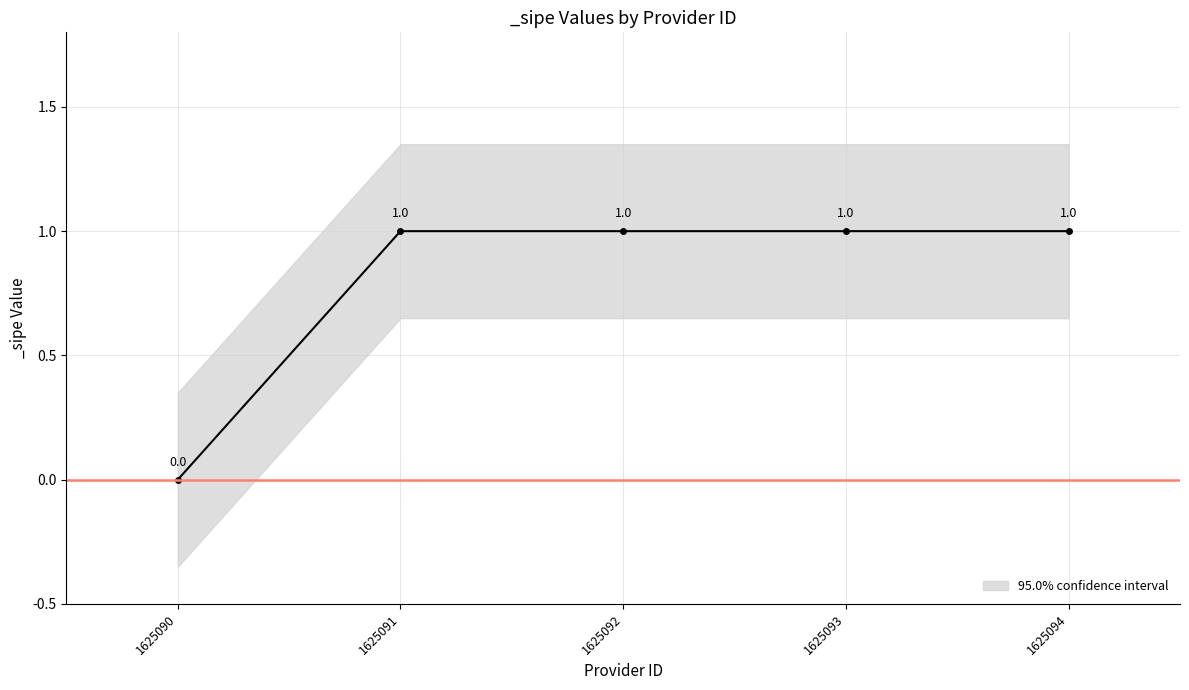

Rank the categories by value from highest to lowest.

1625091, 1625092, 1625093, 1625094, 1625090